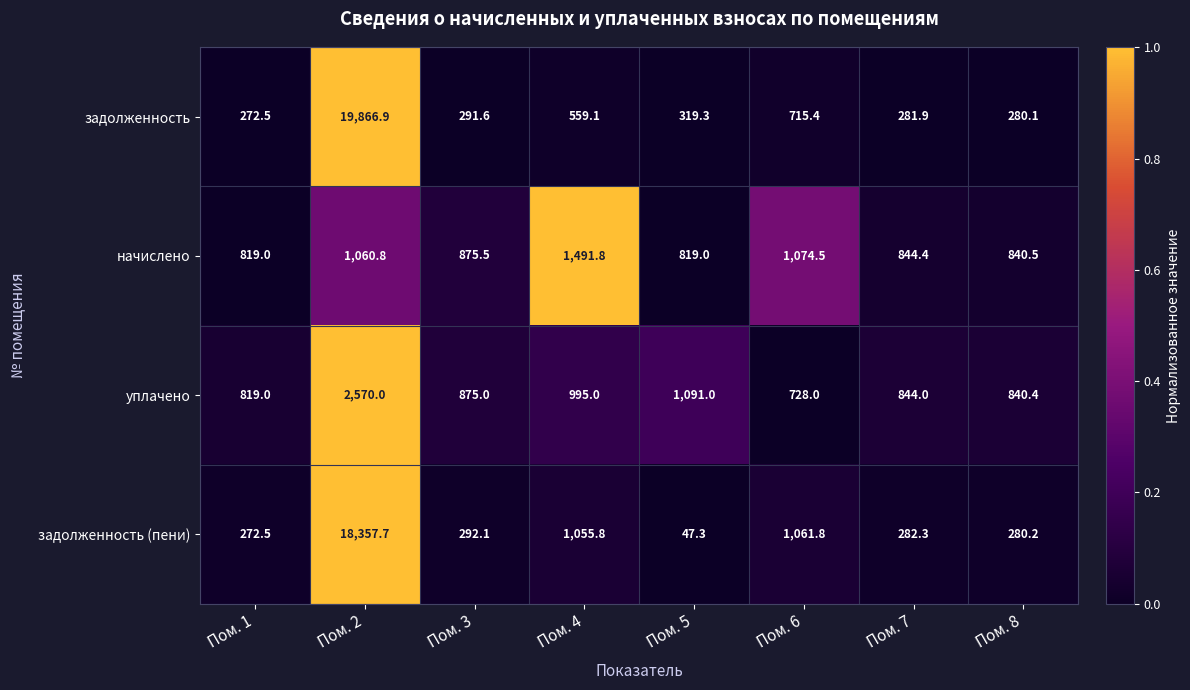

How many series are shown in this chart?

4